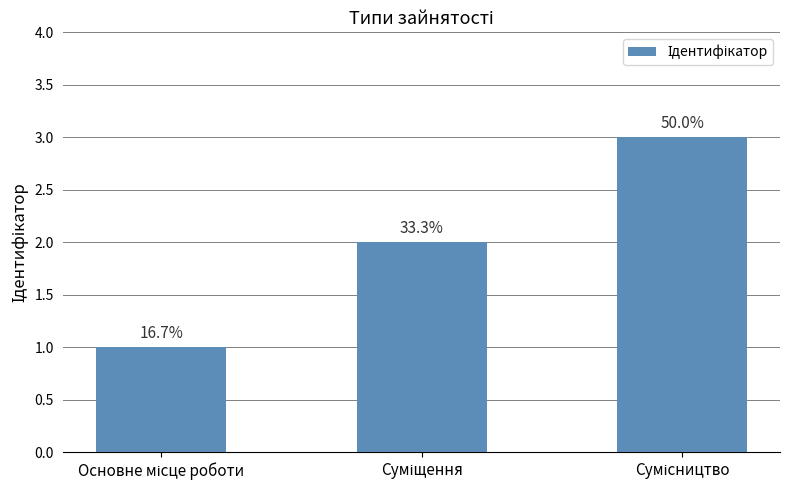

How many bars are there in total?

3